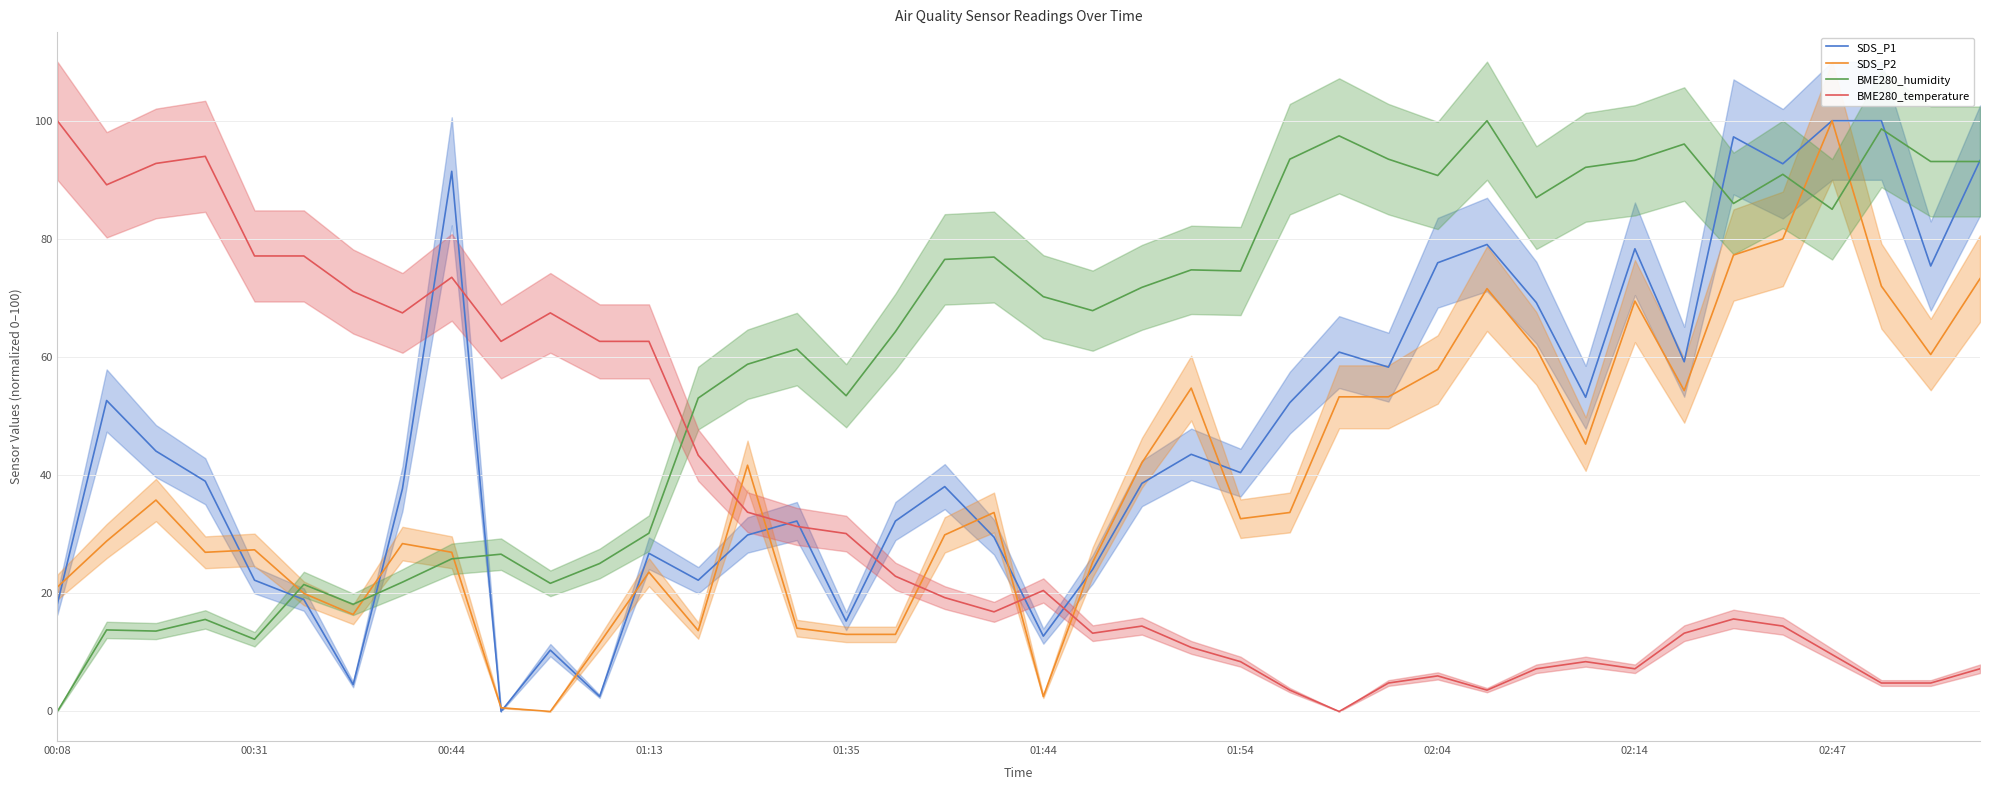

What is the maximum value for BME280_humidity?

100.0